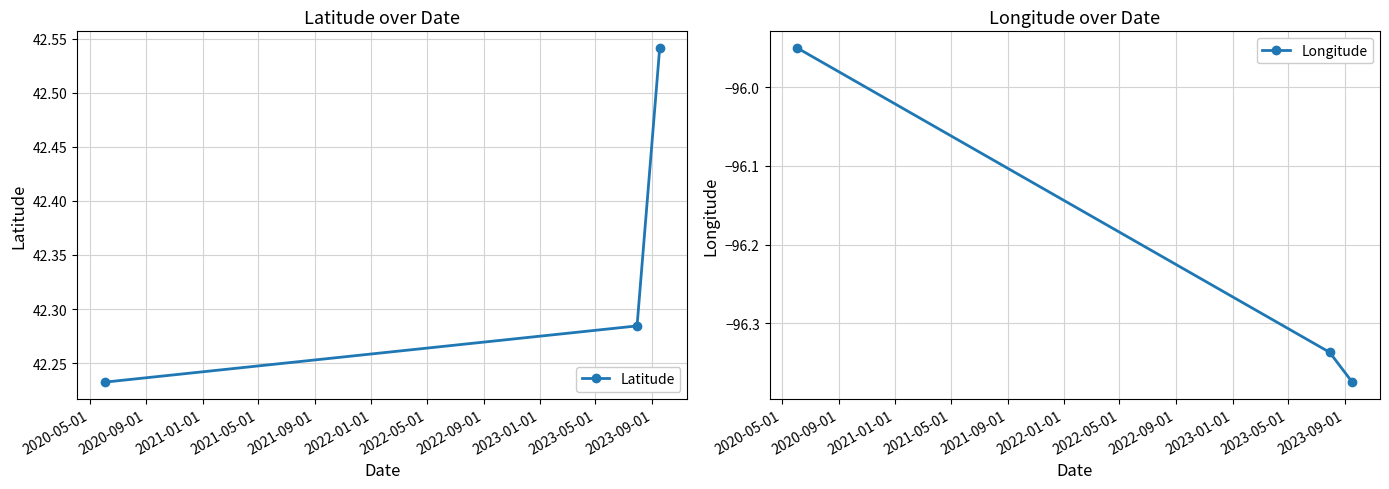

Which has a higher value, 2020-05-01 or 2020-09-01?

2020-09-01